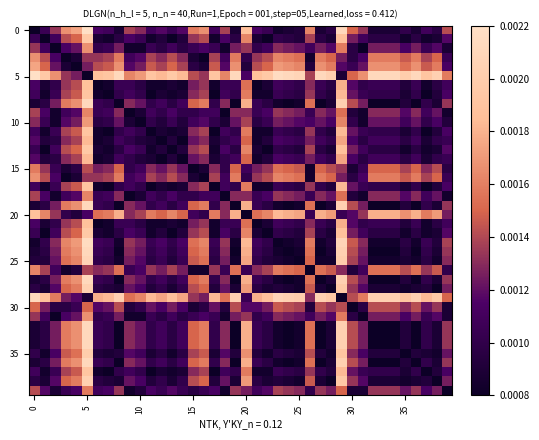

How many series are shown in this chart?

40